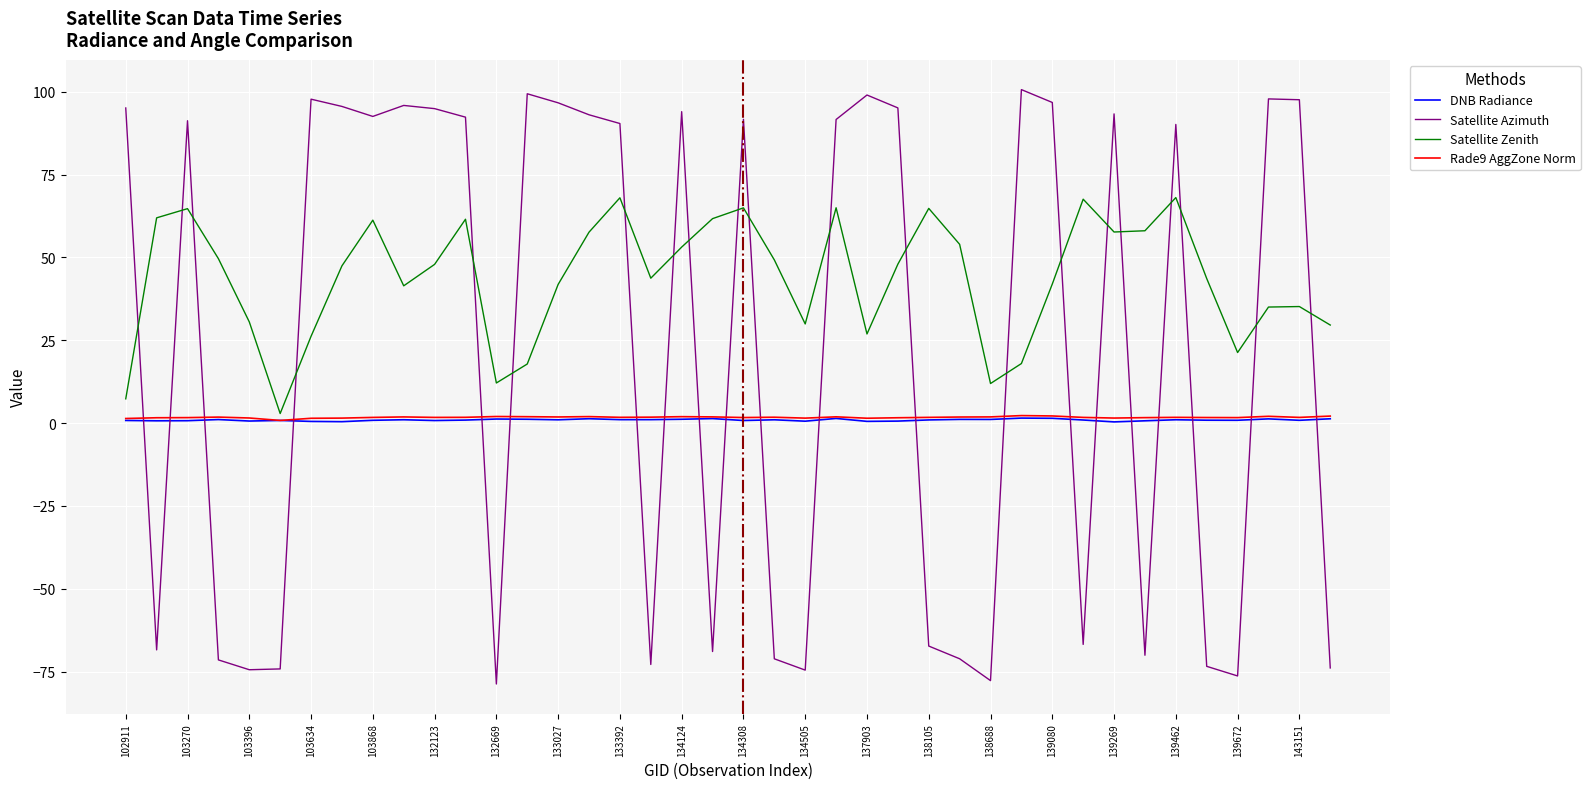

True or false: Rade9 AggZone Norm and DNB Radiance intersect in this chart.

False